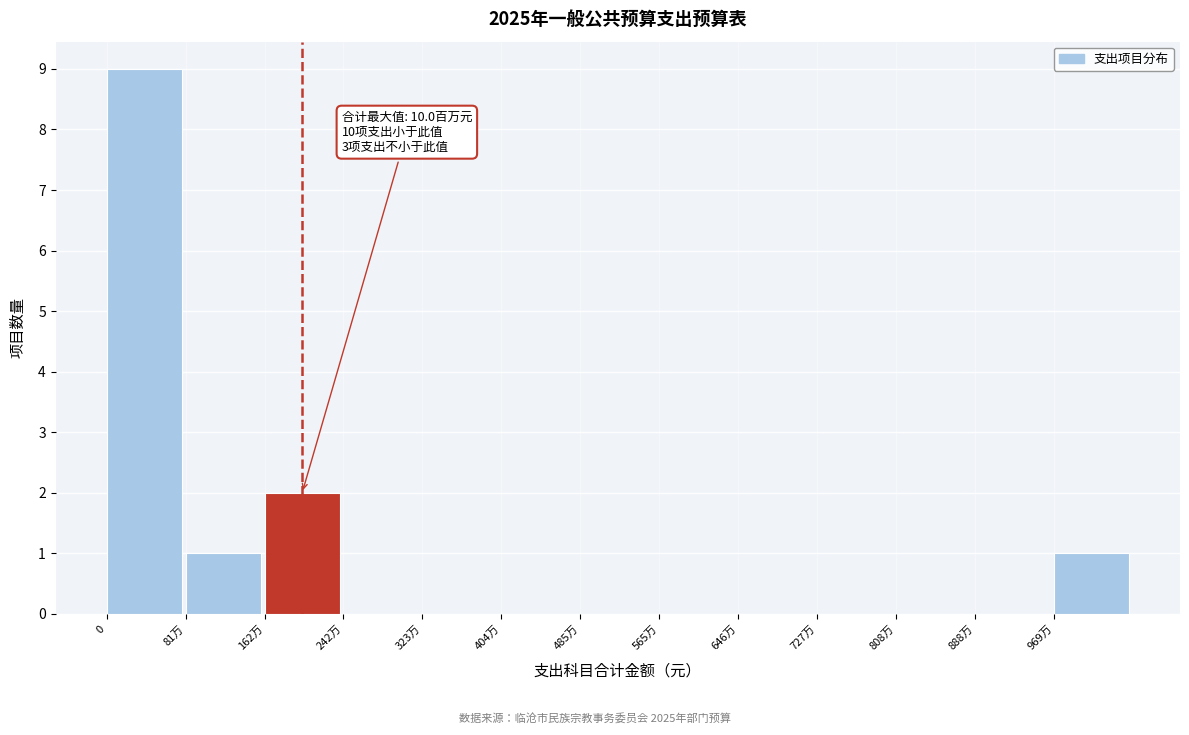

Reading left to right, list all the values displayed in this chart.

0=9	81万=1	162万=2	242万=0	323万=0	404万=0	485万=0	565万=0	646万=0	727万=0	808万=0	888万=0	969万=1